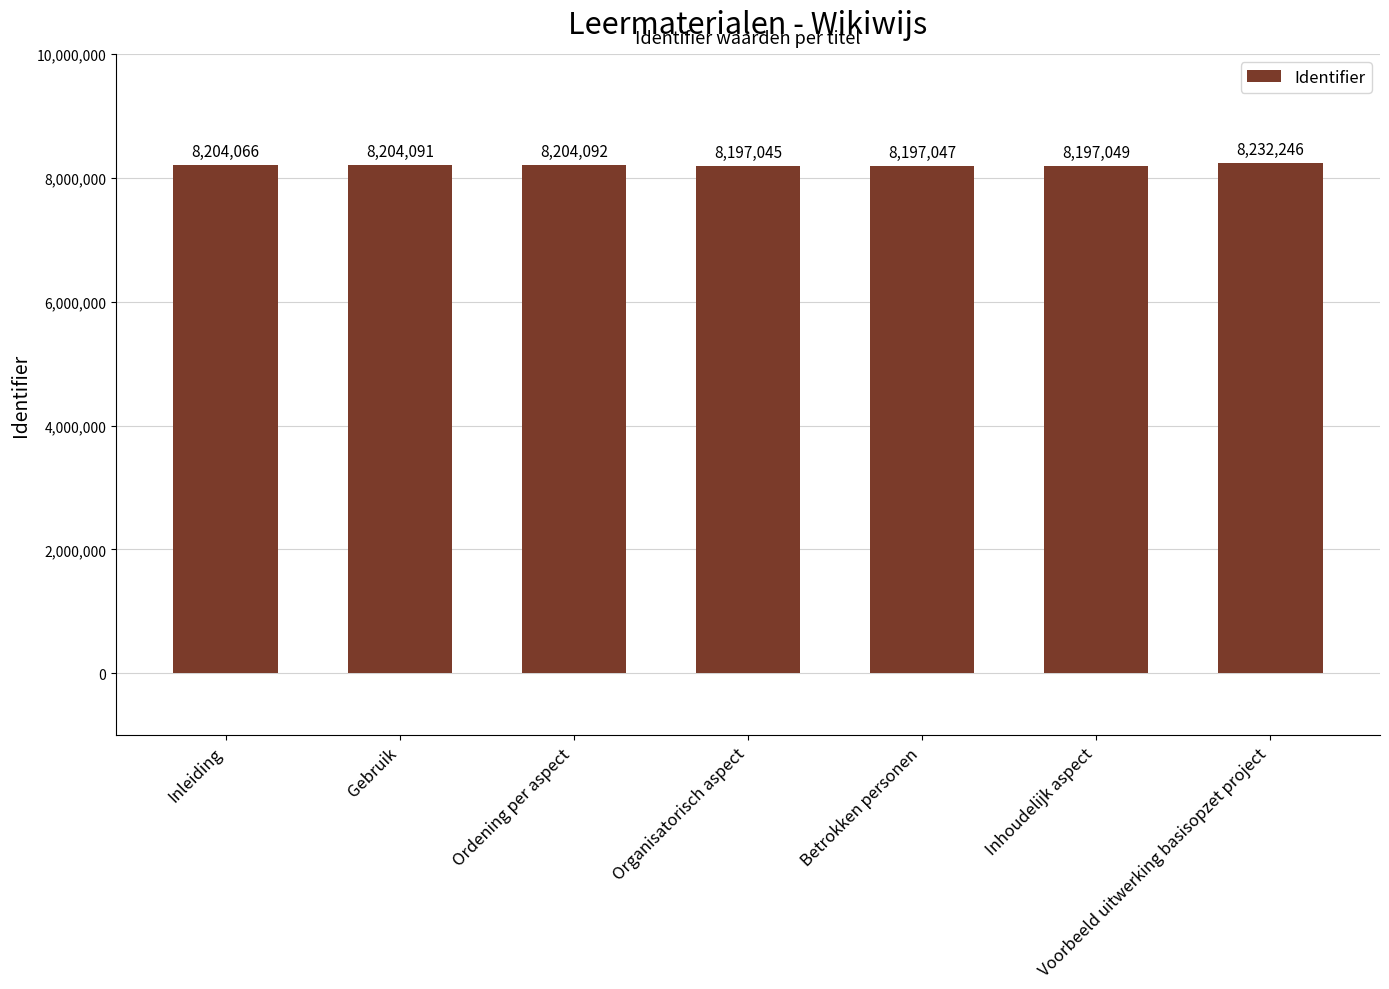

Which label corresponds to the smallest value in the chart?

Organisatorisch aspect